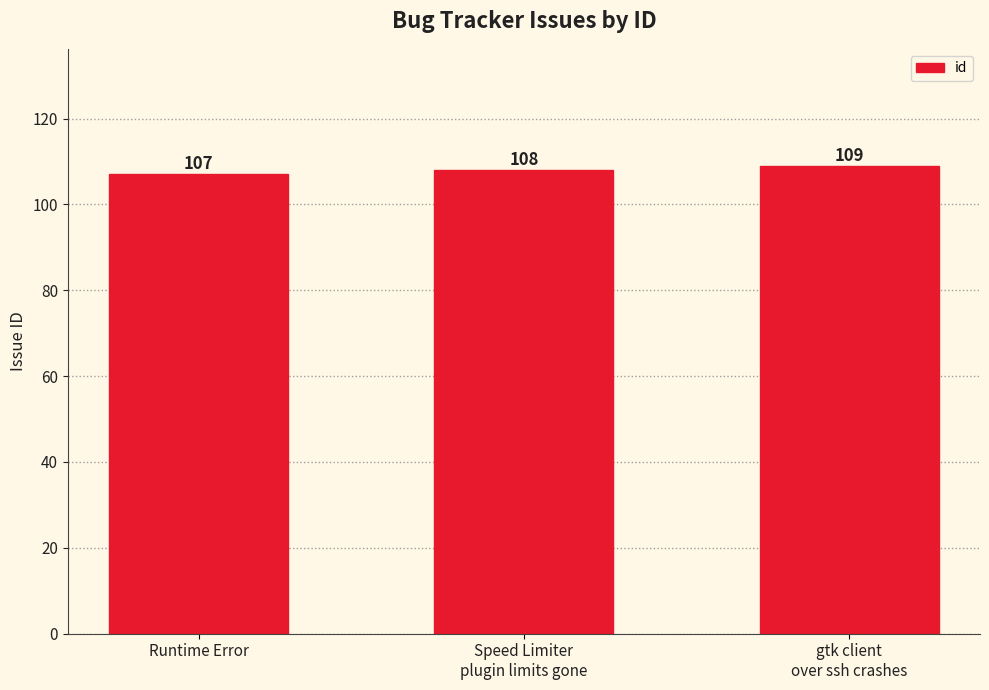

What is the label of the 2nd bar from the right?

Speed Limiter
plugin limits gone